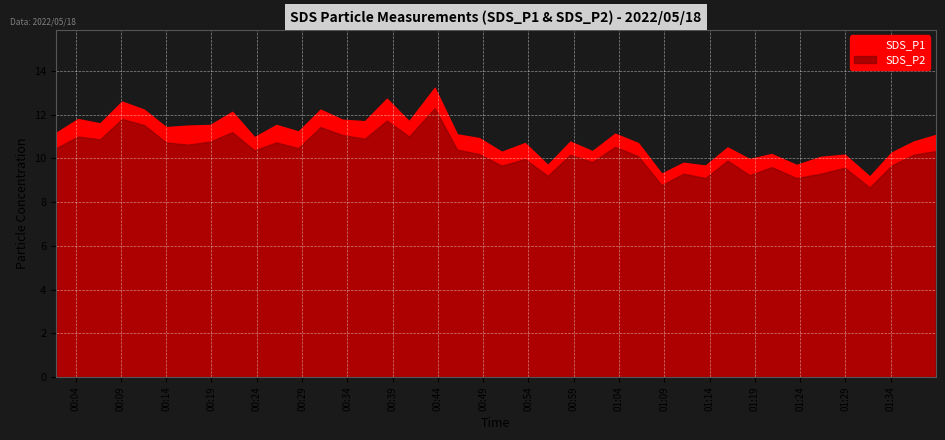

True or false: SDS_P1 and SDS_P2 intersect in this chart.

False